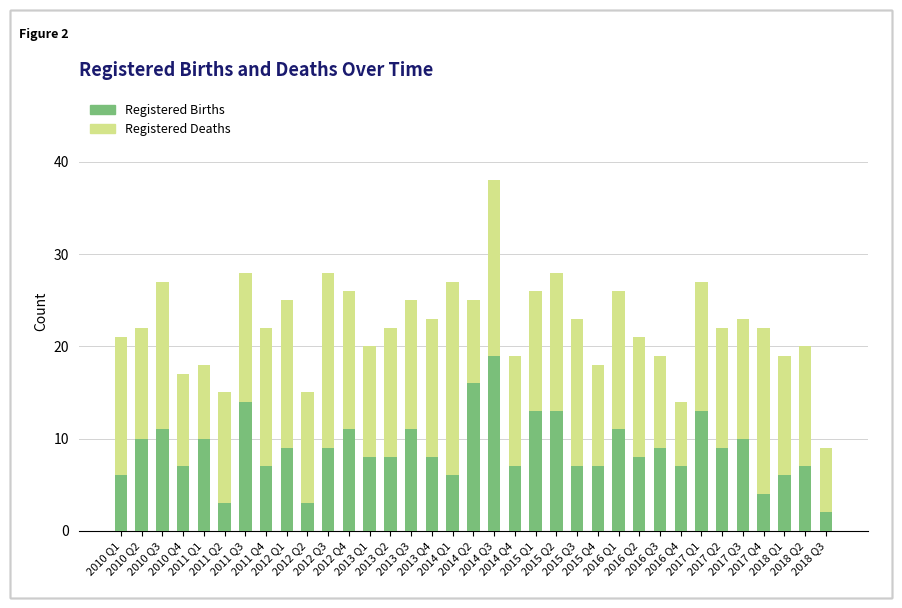

What is the highest value of the Registered Births series?

19